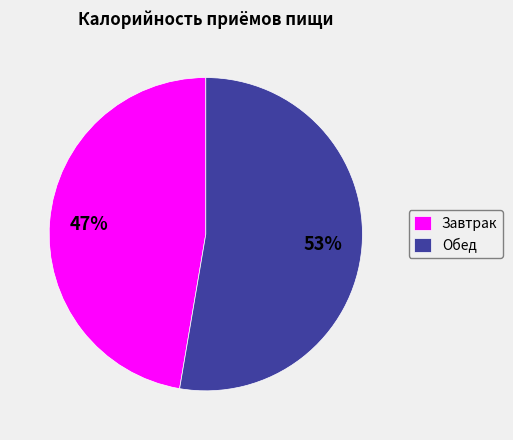

To the nearest percent, what percentage of the pie is Завтрак?

47%